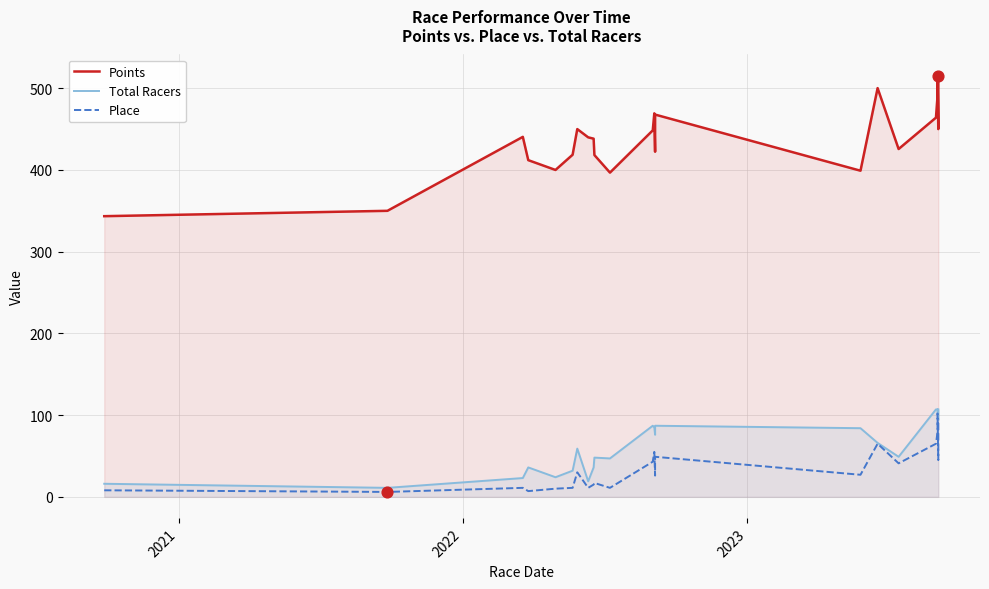

Which series contains the highest Y value?

Points